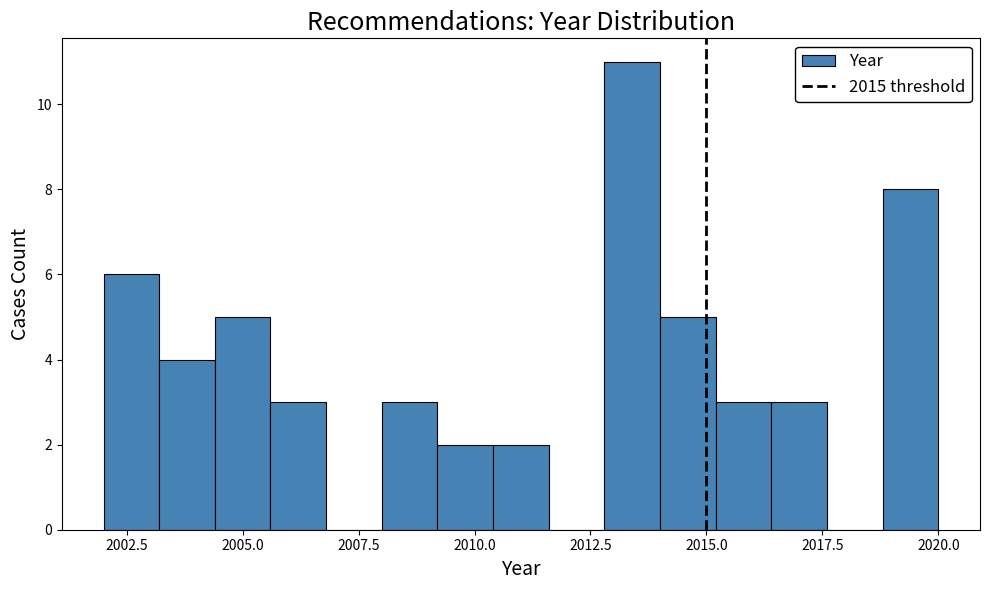

Around what value on the x-axis is the tallest bar? Give the approximate position of its centre, as read against the axis.

2013.5